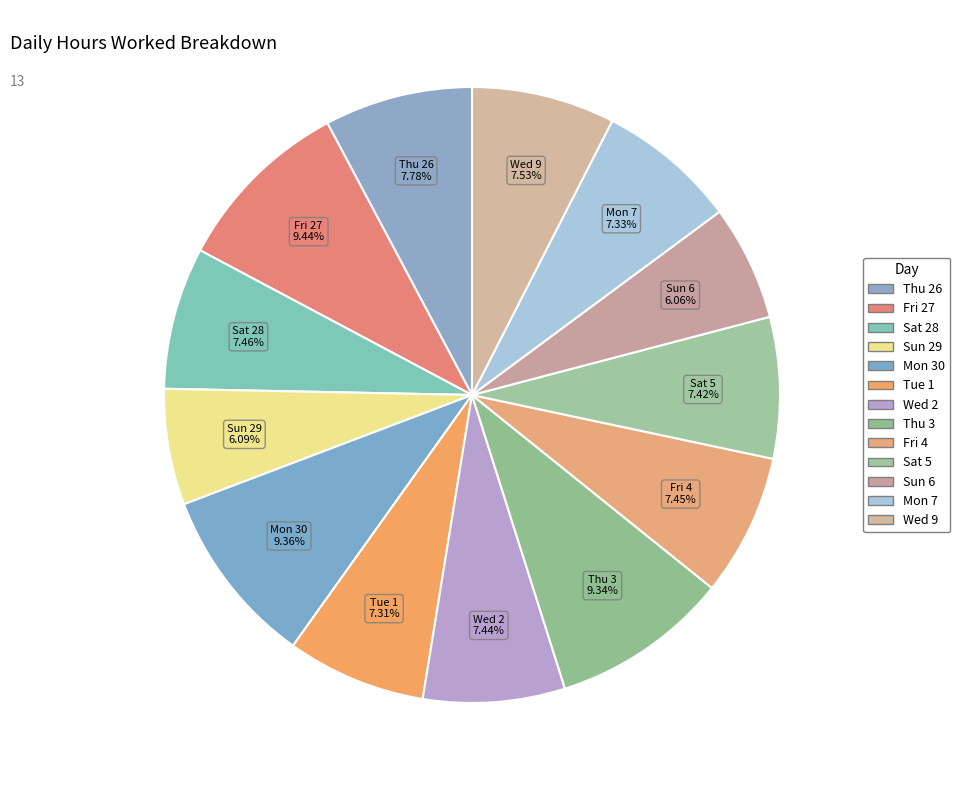

What is the ratio of the value at Fri 27 to the value at Thu 3?

1.0